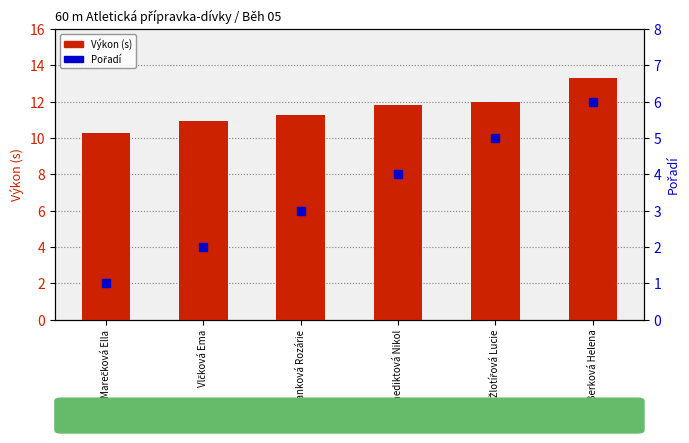

Which series has the widest spread of Y values?

Pořadí